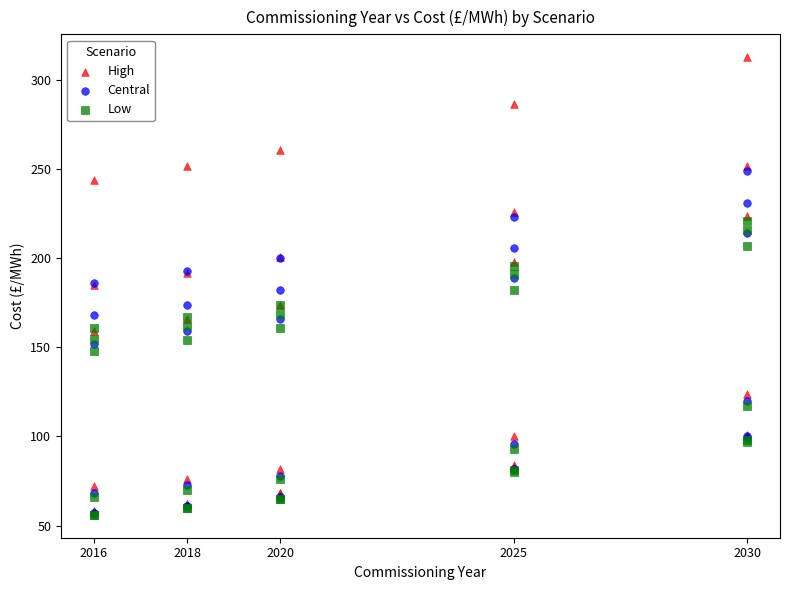

Which series contains the highest Y value?

High